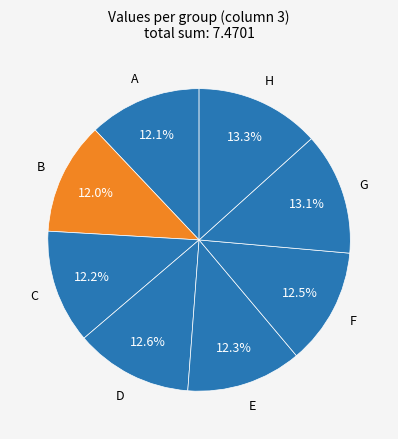

To the nearest percent, what is the combined percentage of C and E?

24%